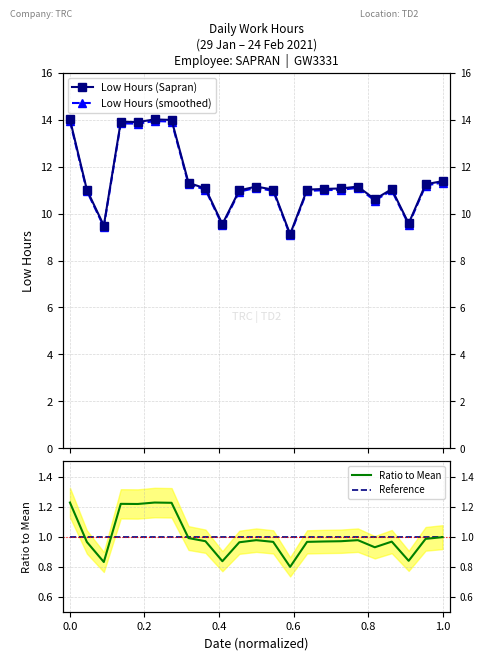

Reading left to right, transcribe all the data shown in this chart.

Low Hours (Sapran): 14.0	11.0	9.5	13.9	13.9	14.0	14.0	11.3	11.1	9.6	11.0	11.2	11.0	9.1	11.0	11.1	11.1	11.2	10.6	11.0	9.6	11.2	11.4
Low Hours (smoothed): 13.9	11.0	9.4	13.8	13.8	13.9	13.9	11.3	11.0	9.5	10.9	11.1	11.0	9.1	11.0	11.0	11.0	11.1	10.6	11.0	9.5	11.2	11.3
Ratio to Mean: 1.2	1.0	0.8	1.2	1.2	1.2	1.2	1.0	1.0	0.8	1.0	1.0	1.0	0.8	1.0	1.0	1.0	1.0	0.9	1.0	0.8	1.0	1.0
Reference: 1.0	1.0	1.0	1.0	1.0	1.0	1.0	1.0	1.0	1.0	1.0	1.0	1.0	1.0	1.0	1.0	1.0	1.0	1.0	1.0	1.0	1.0	1.0